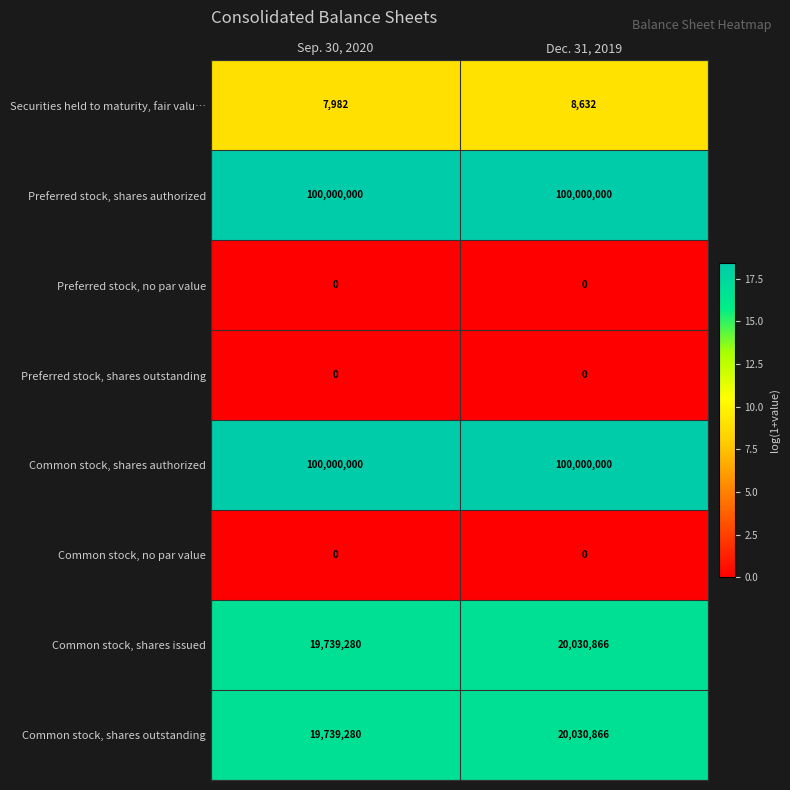

The value of Common stock, no par value at Sep. 30, 2020 is 0. True or false?

True